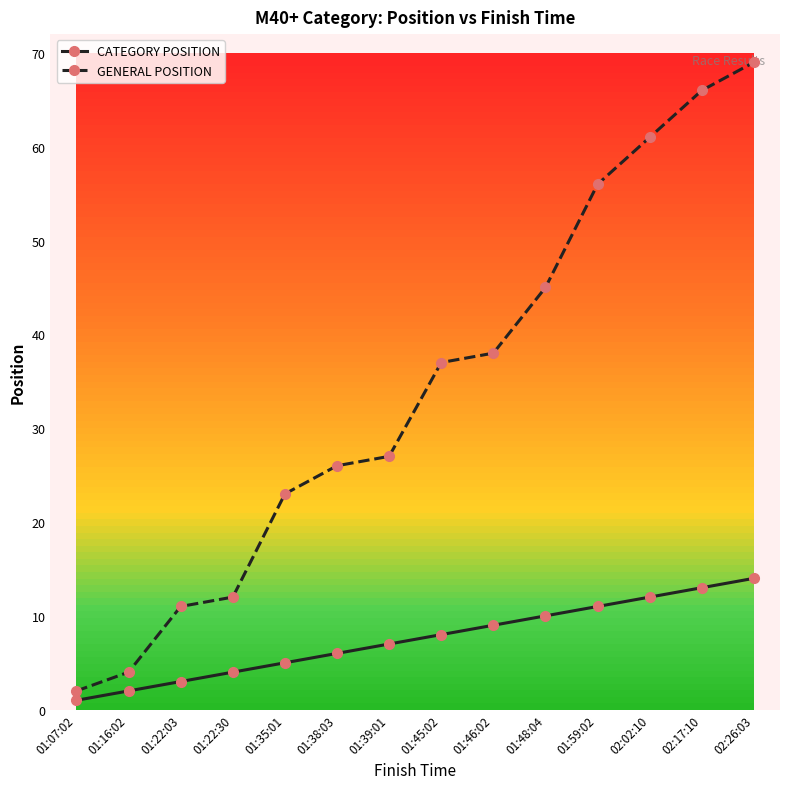

What position from the right is 02:26:03?

1